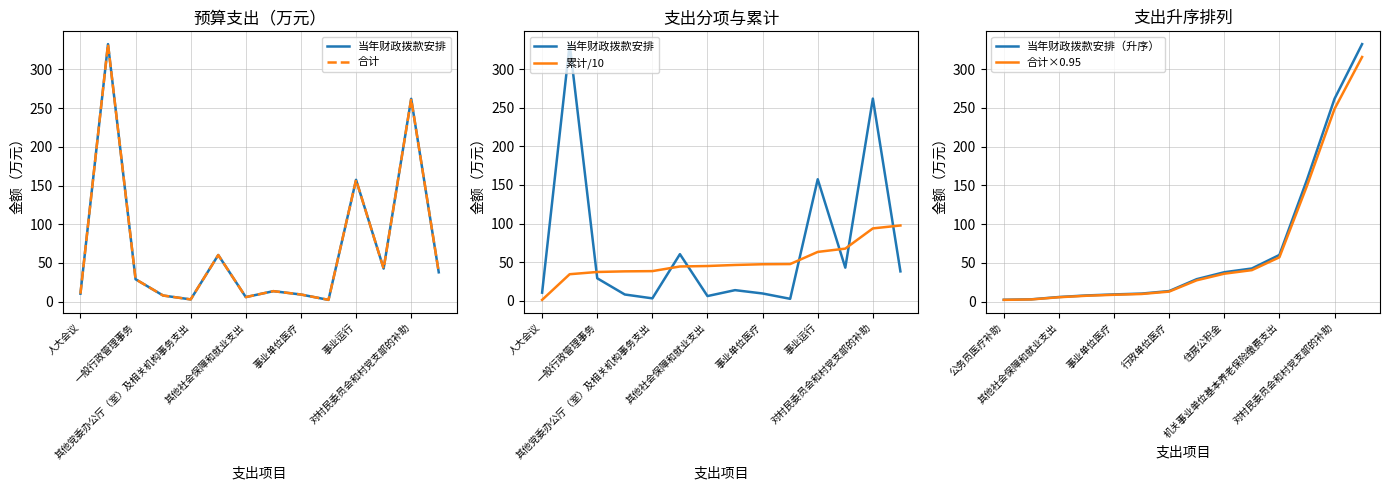

What is the maximum value for 合计×0.95?

315.8